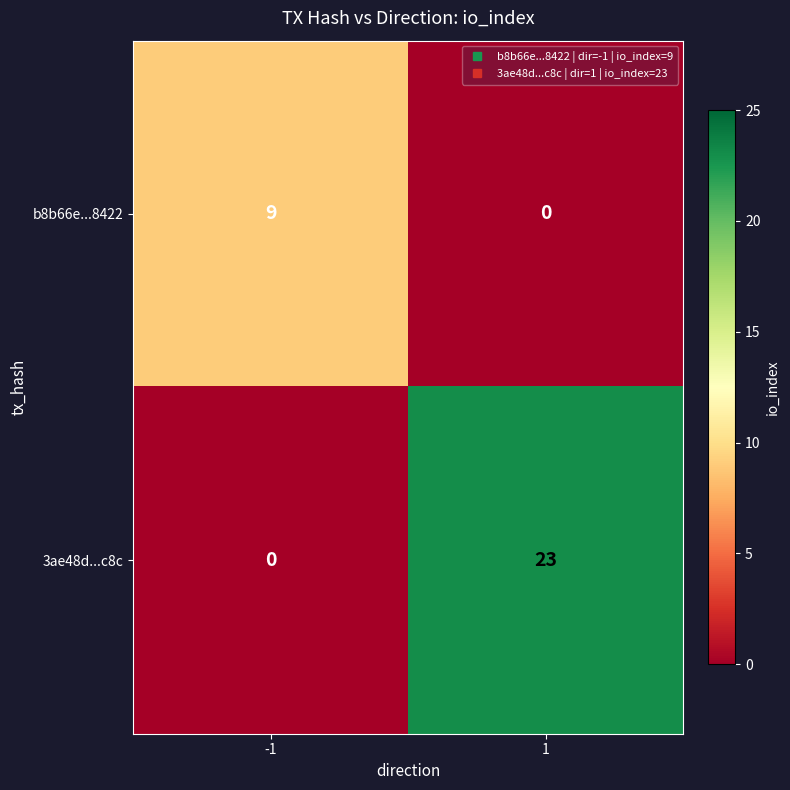

At 1, list the series in order from smallest to largest.

b8b66e...8422, 3ae48d...c8c